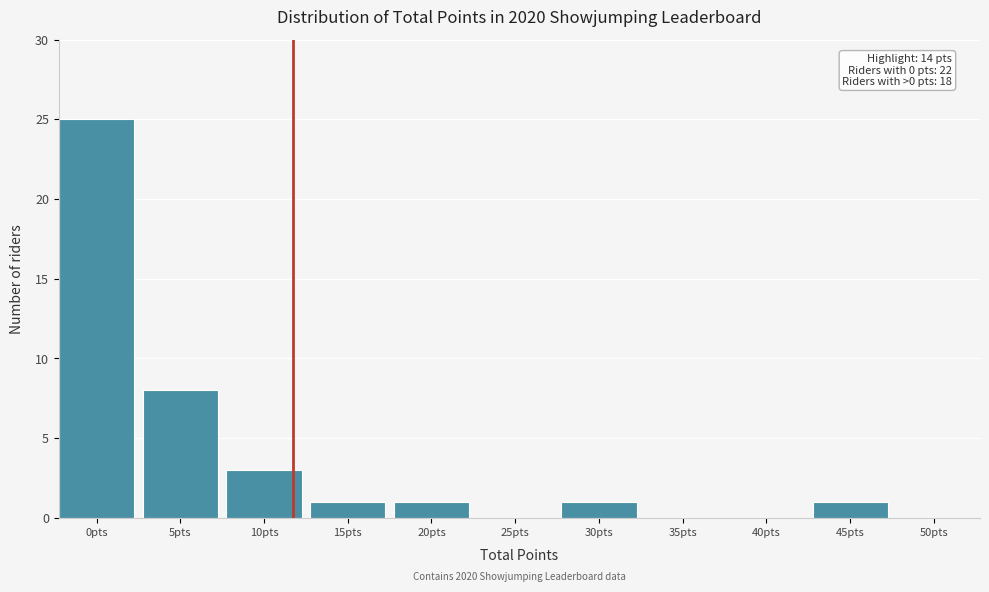

Reading right to left, what are all the values shown in this chart?

50pts=0	45pts=1	40pts=0	35pts=0	30pts=1	25pts=0	20pts=1	15pts=1	10pts=3	5pts=8	0pts=25